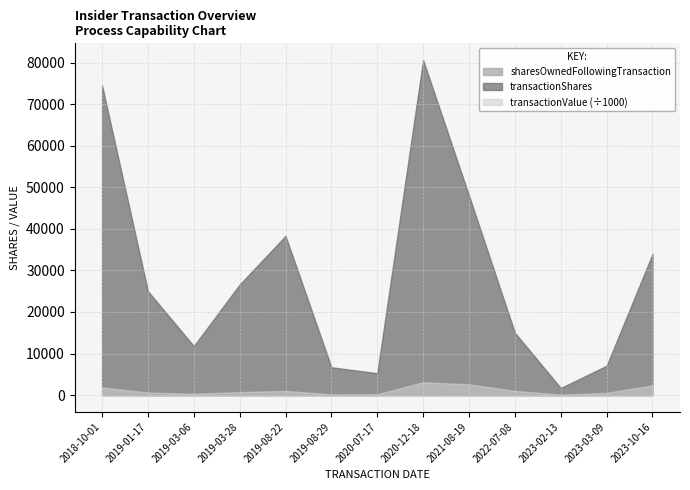

True or false: sharesOwnedFollowingTransaction has more than 2 points higher than both neighbors.

False